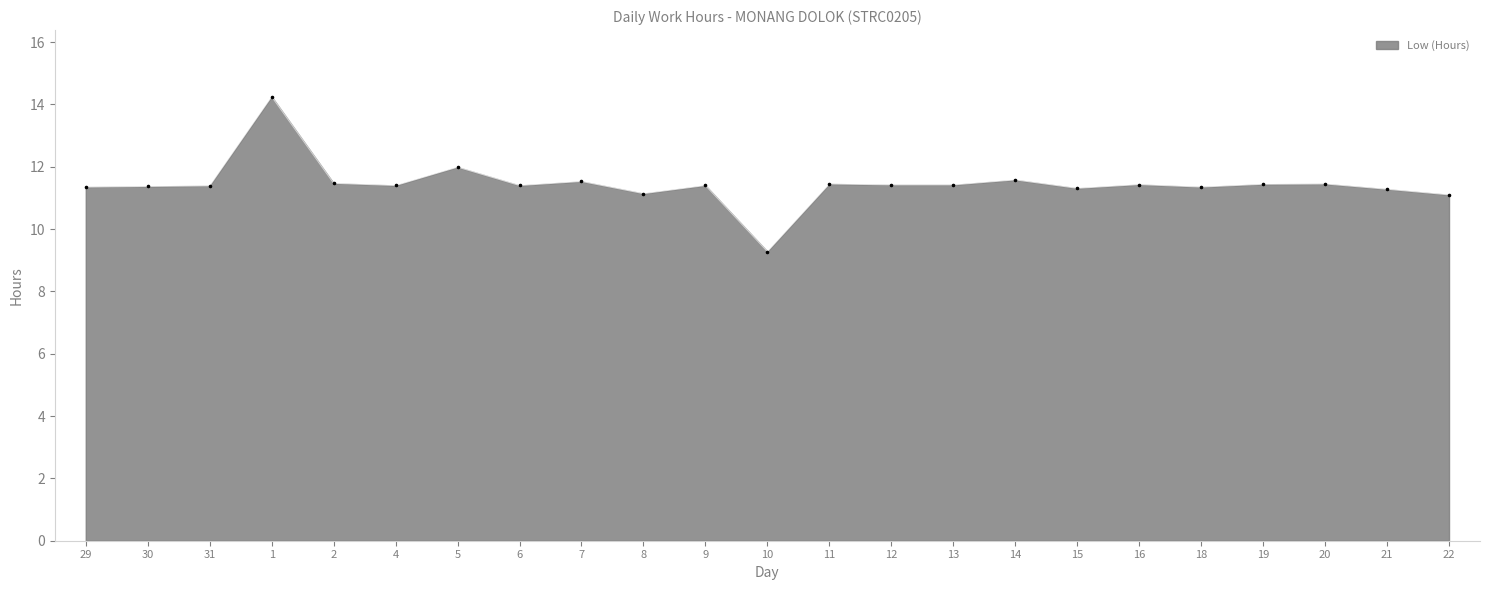

Which has a higher value, 22 or 4?

4